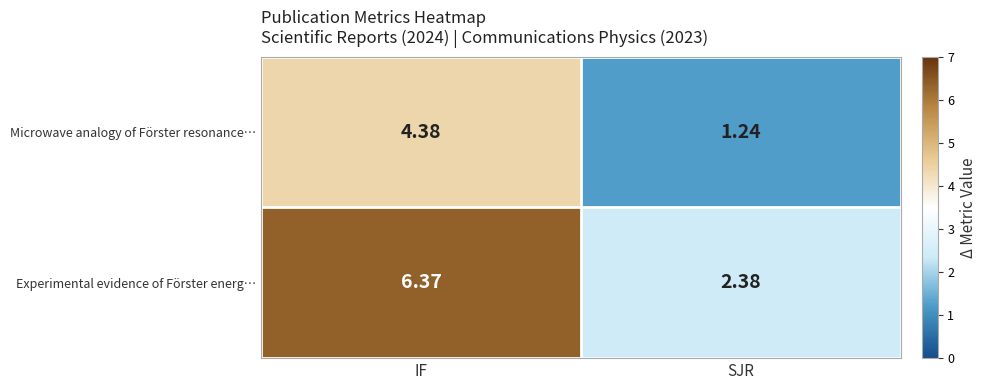

Which category has the lowest value in the Microwave analogy of Förster resonance… series?

SJR